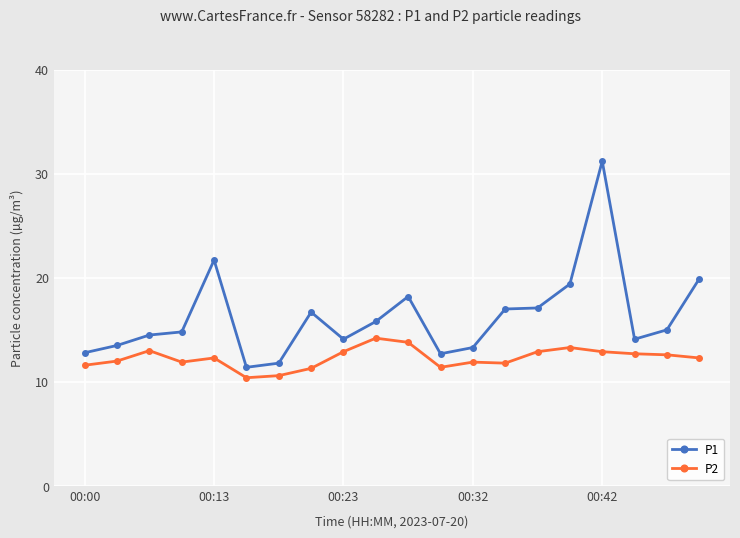

True or false: P1 has more than 2 points higher than both neighbors.

True